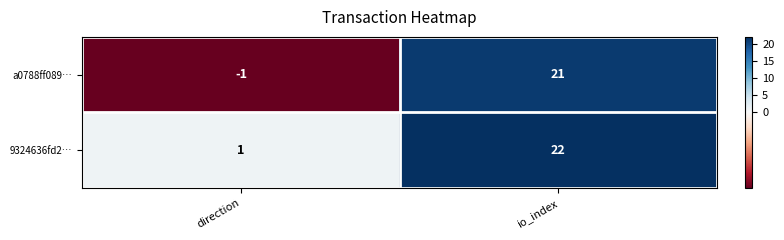

What is the average value of the 9324636fd2… series?

12